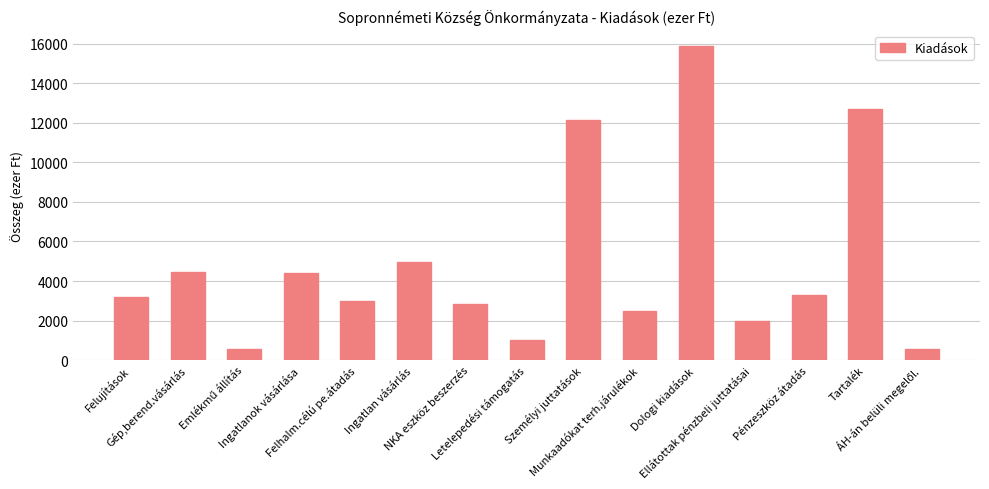

What is the sum of all values?

73425